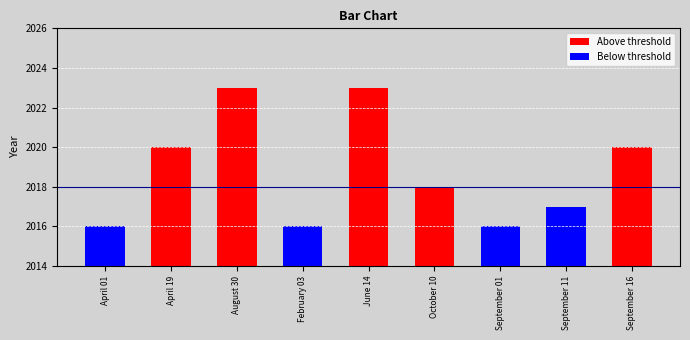

Where is Below threshold nearest to the value 1008?

April 01